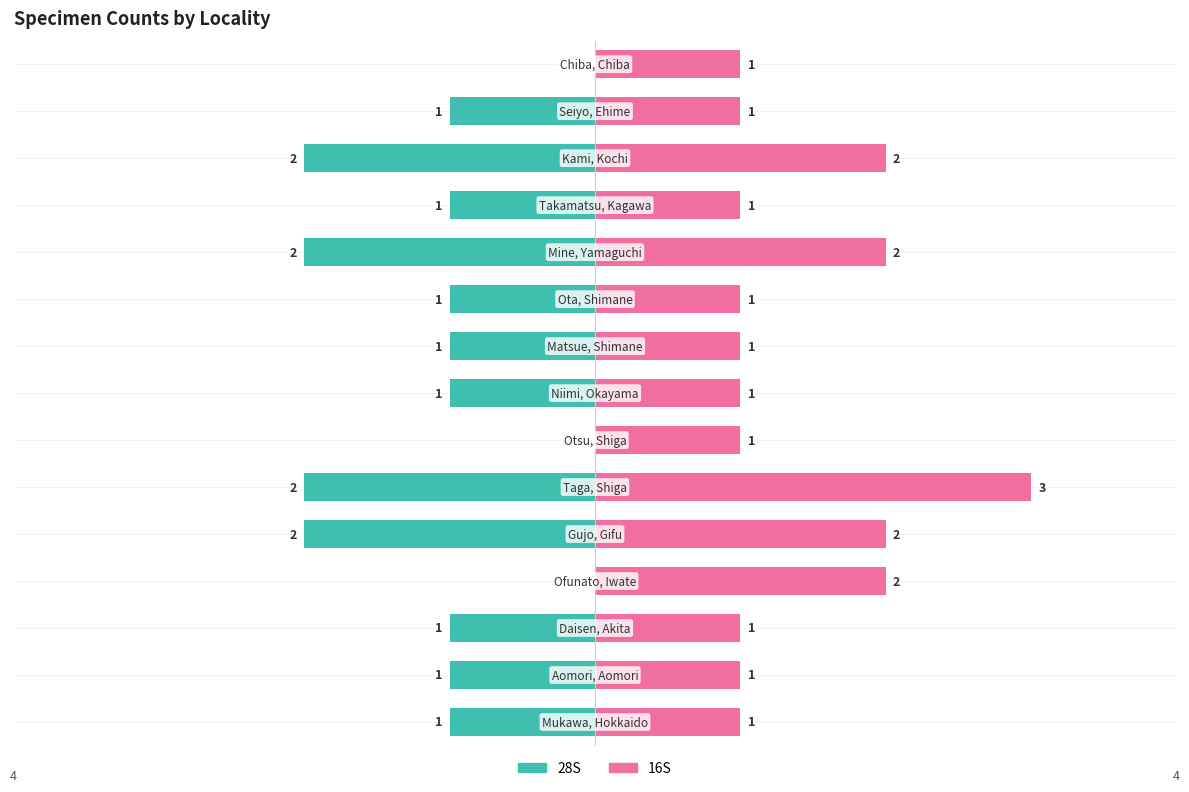

What is the difference between the maximum and second lowest values in the 28S series?

2